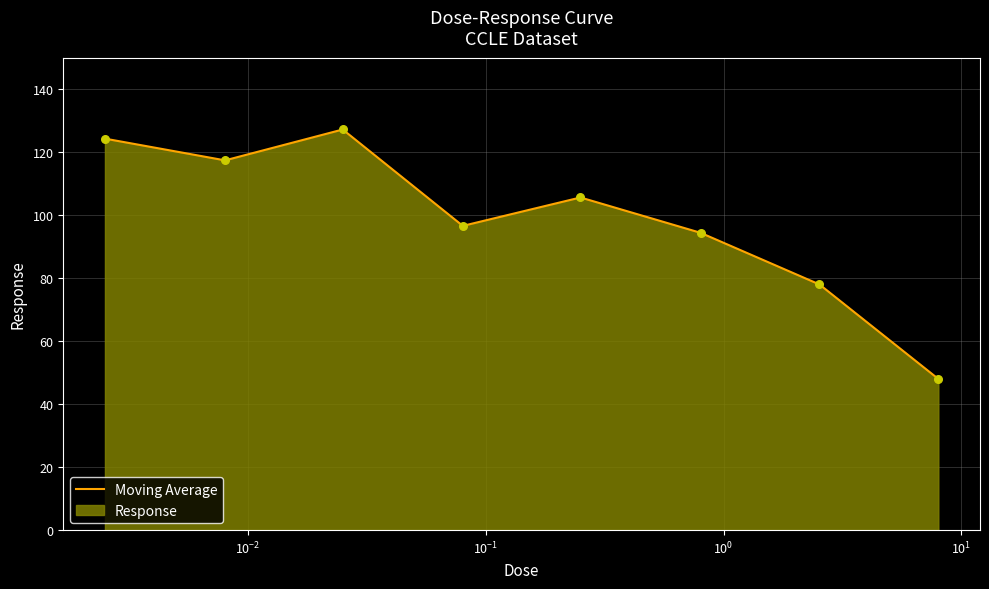

How many interior local valleys (lower than both neighbors) does the data have?

2